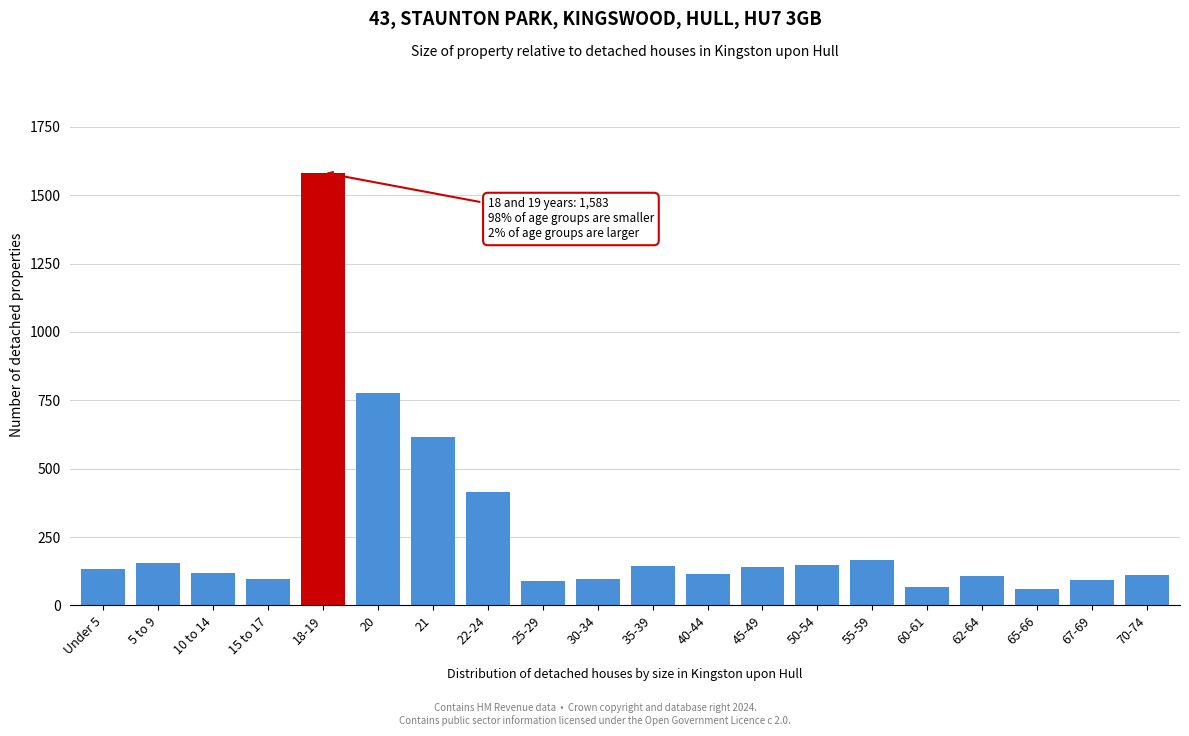

What is the value of the 18th bar from the left?

60